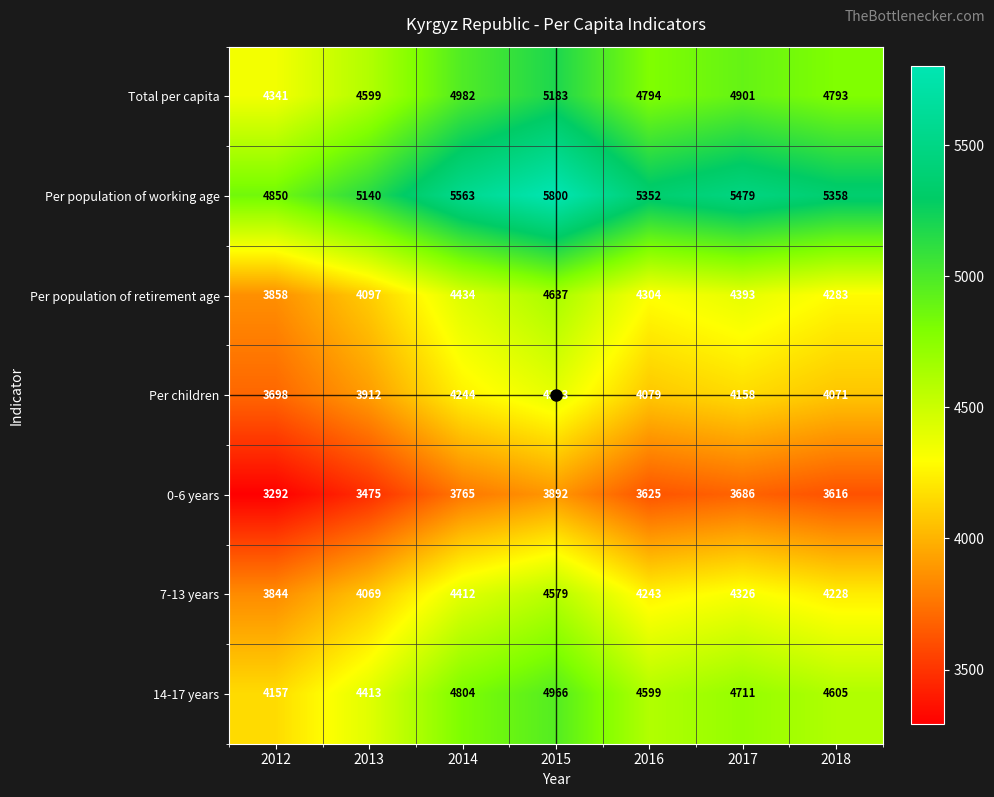

How many data points does each series have?

7